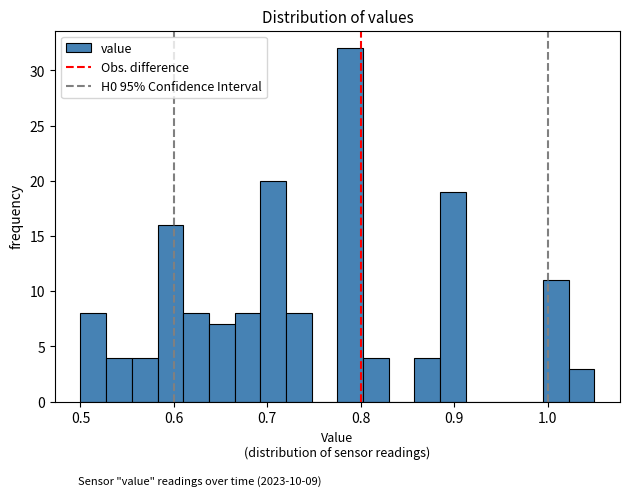

Read against the x-axis, roughly where is the centre of the tallest bar?

0.79